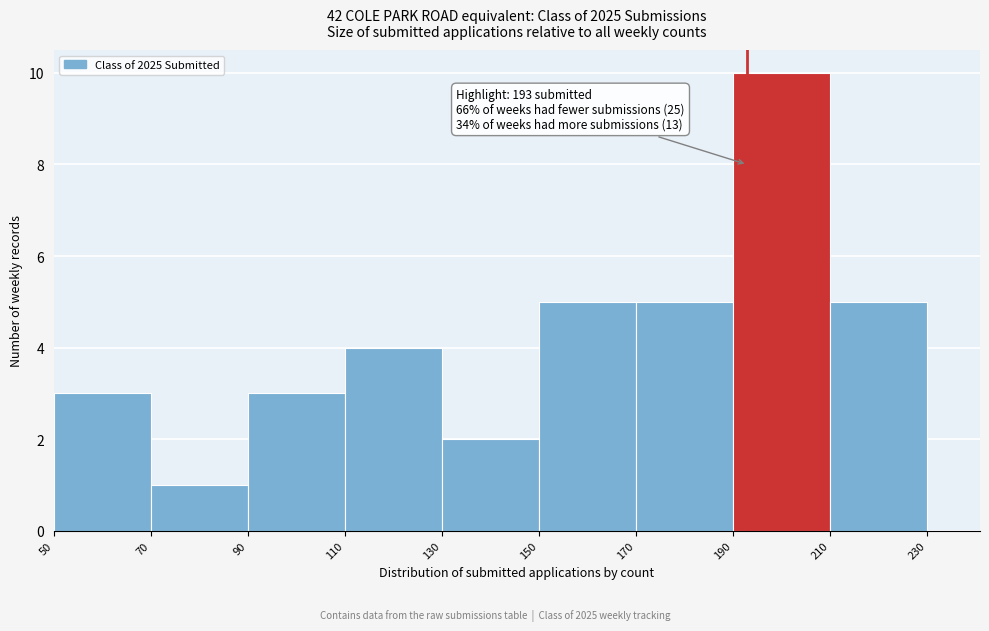

Which range on the x-axis has the tallest bar?

190 to 210